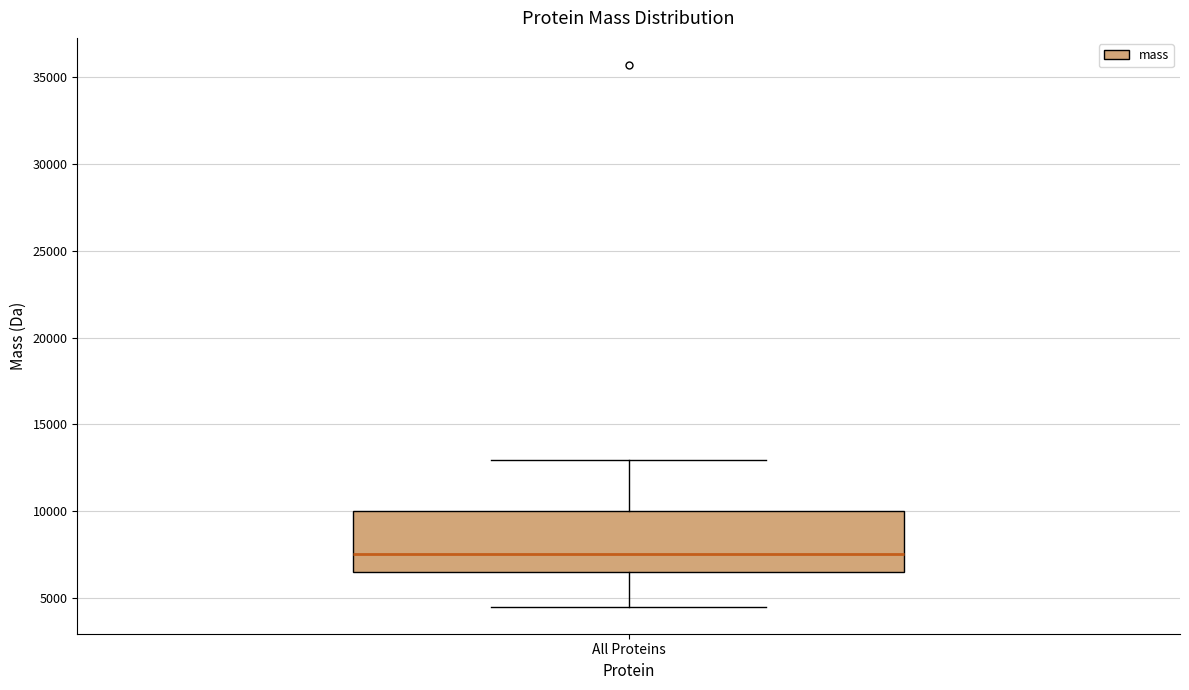

Transcribe this box plot: give where the median line is, the range the box spans, and where the two whiskers end, as read against the y-axis. The values are not printed on the chart, so give them approximately, as read against the axis.

median 7500, box 6500 to 10000, whiskers 4500 to 13000